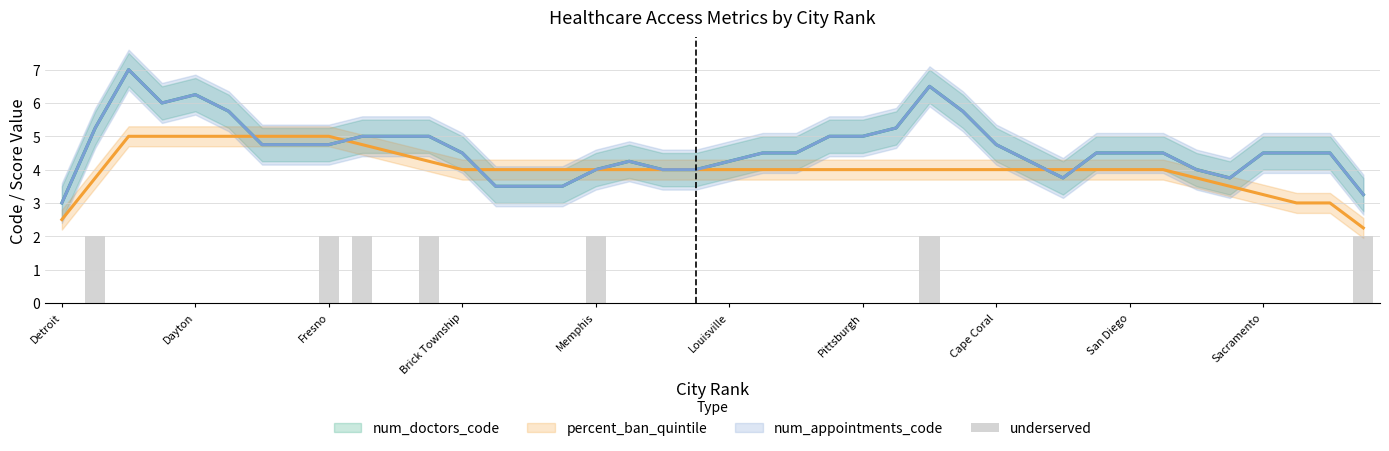

What is the difference between the maximum and minimum values?

2